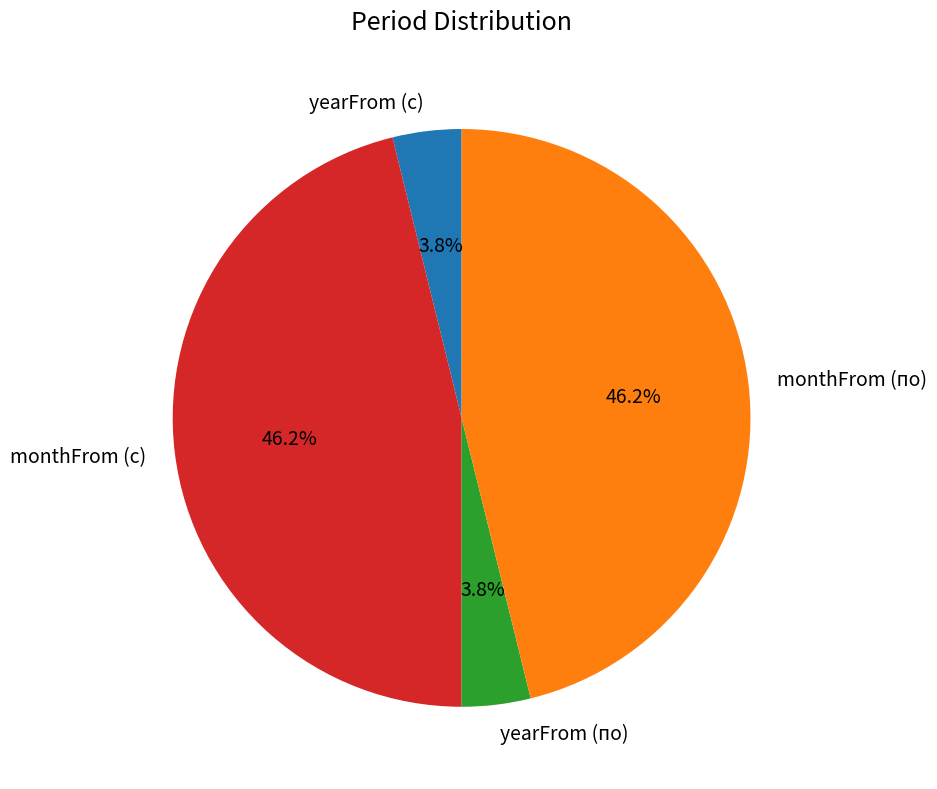

Is monthFrom (с) the majority of the pie?

No